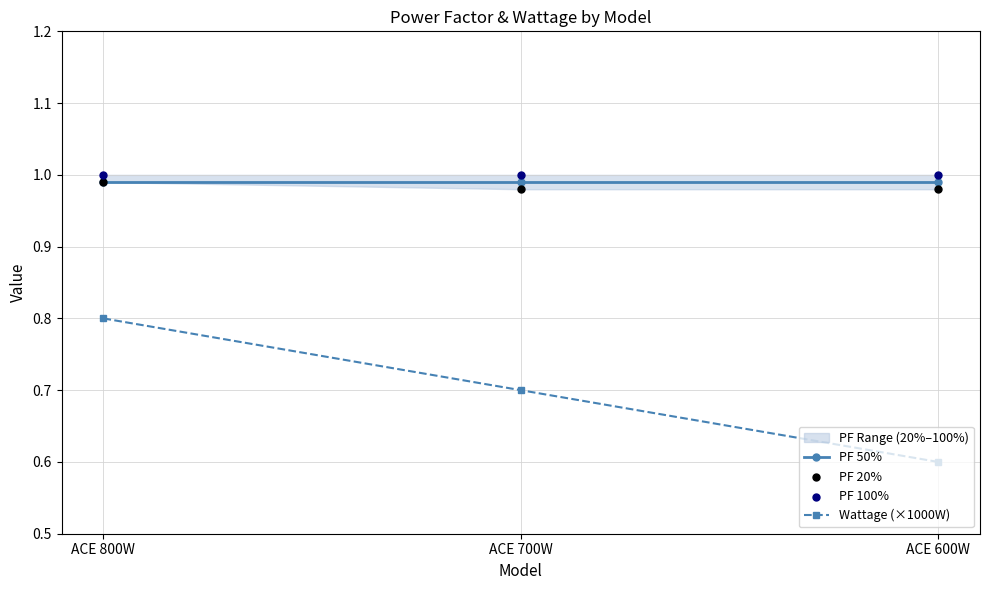

Which series has the largest Y range (max minus min)?

Wattage (×1000W)